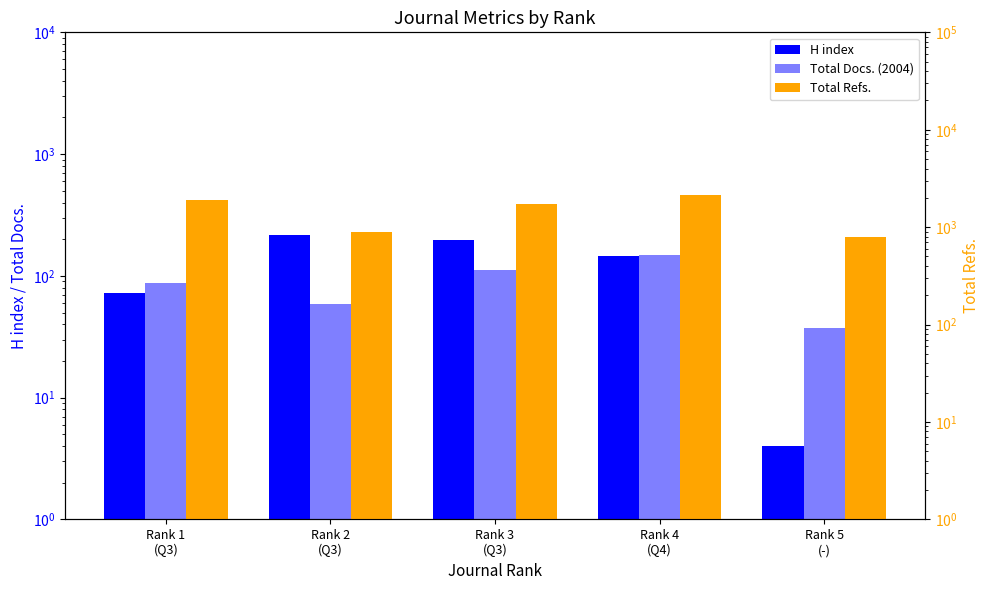

What is the spread (max minus min) of values at Rank 1
(Q3)?

1829